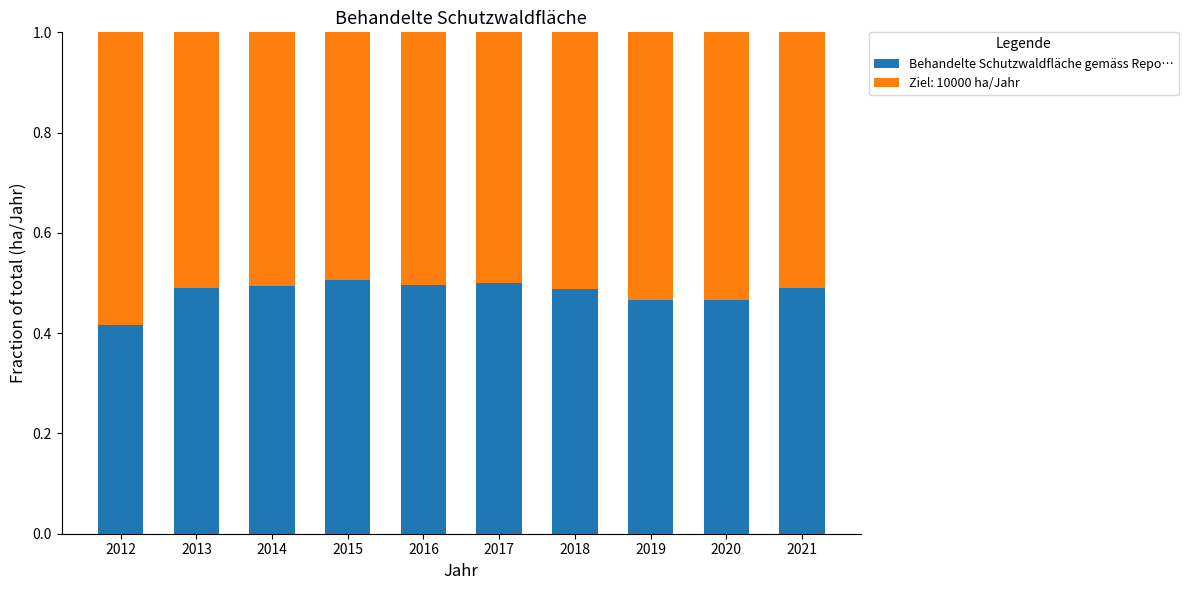

Is it true that Behandelte Schutzwaldfläche gemäss Repo… equals 0.5 at 2015?

True